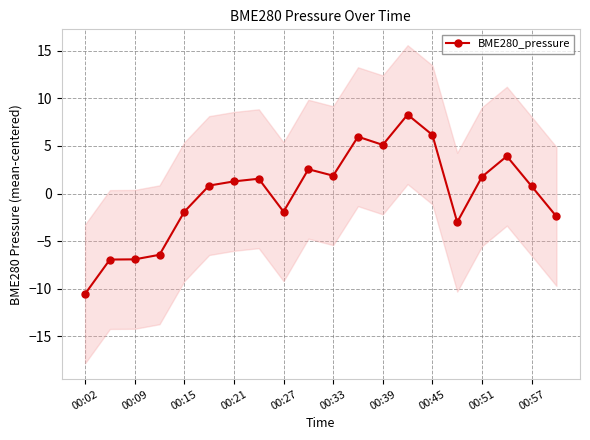

True or false: BME280_pressure has a value of 10.0 at 00:45.

False